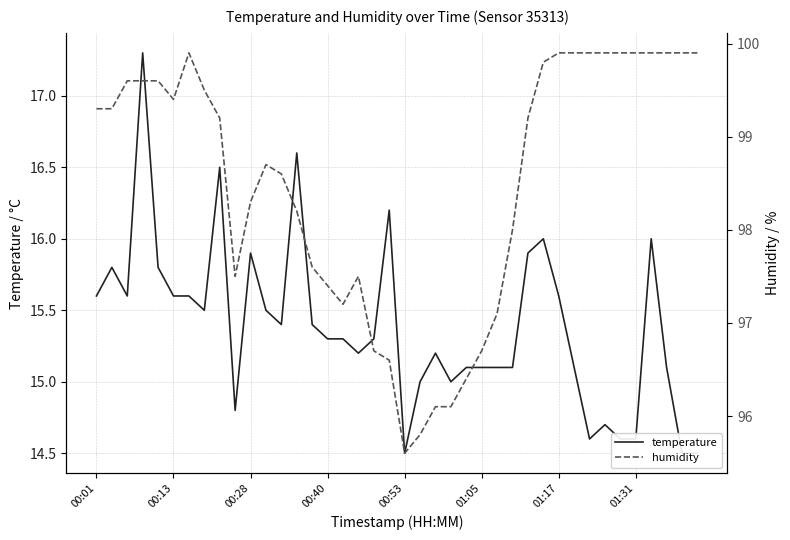

How many lines are shown in the chart?

2